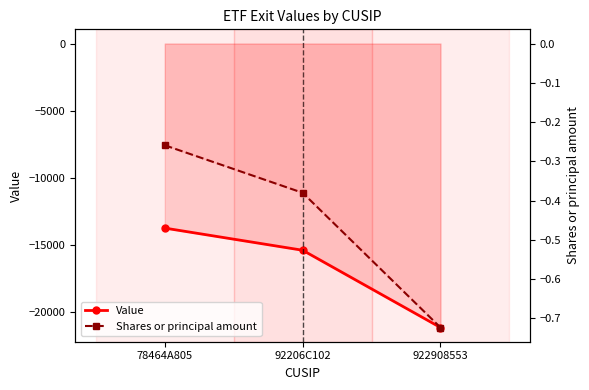

Which series has the widest spread of values?

Value